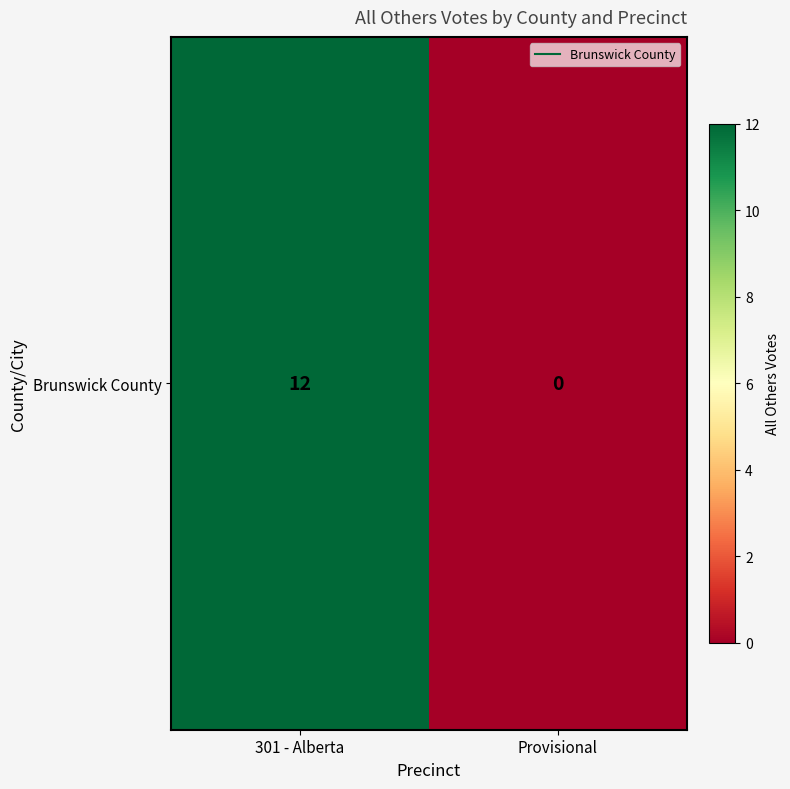

What is the sum of all values?

12